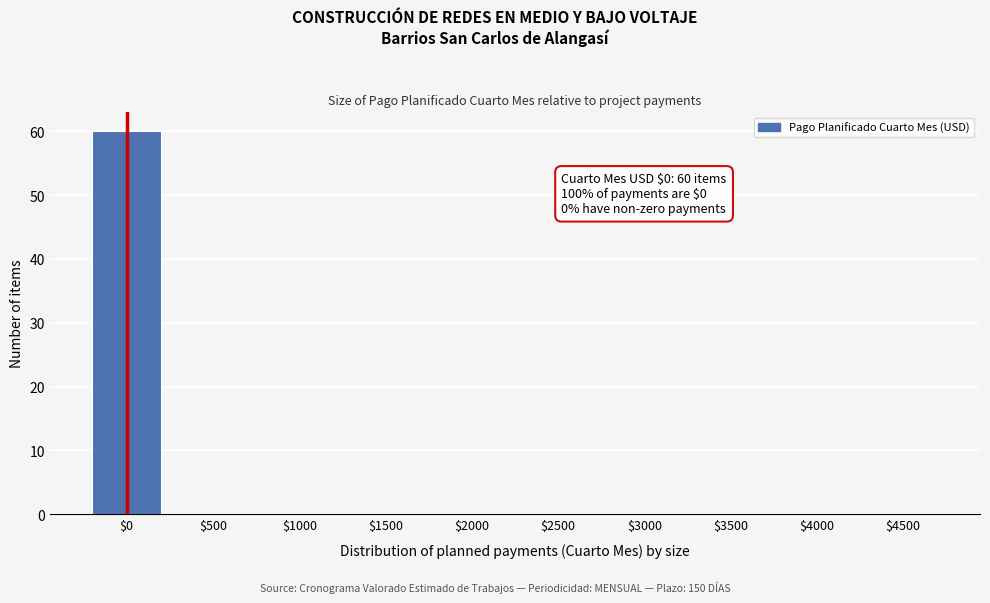

What is the maximum value shown in the chart?

60